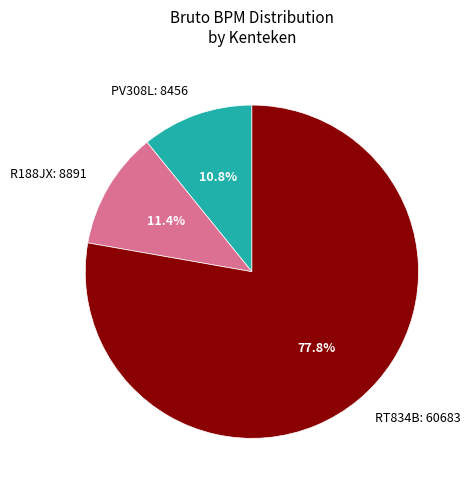

Approximately how many times larger is the value at RT834B: 60683 compared to R188JX: 8891?

6.8